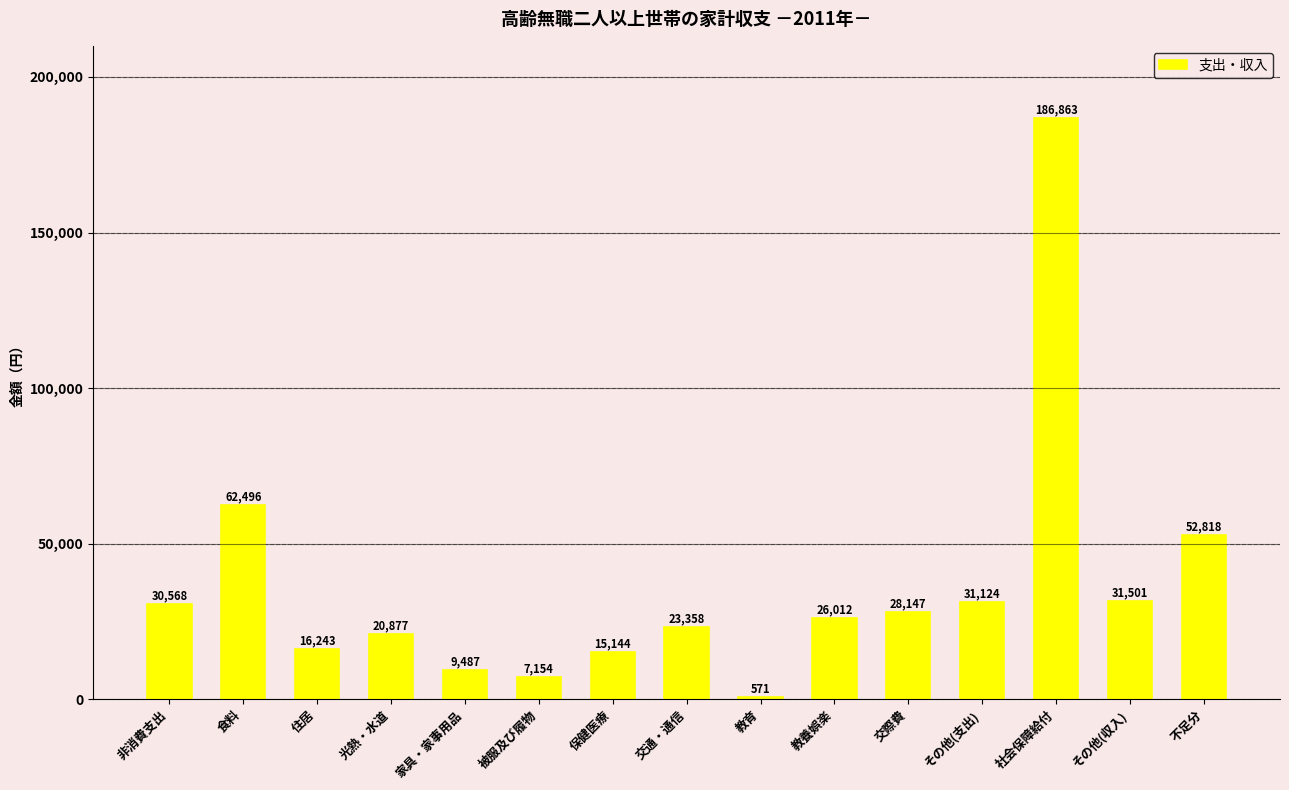

At which category does the chart reach its peak across all series?

社会保障給付